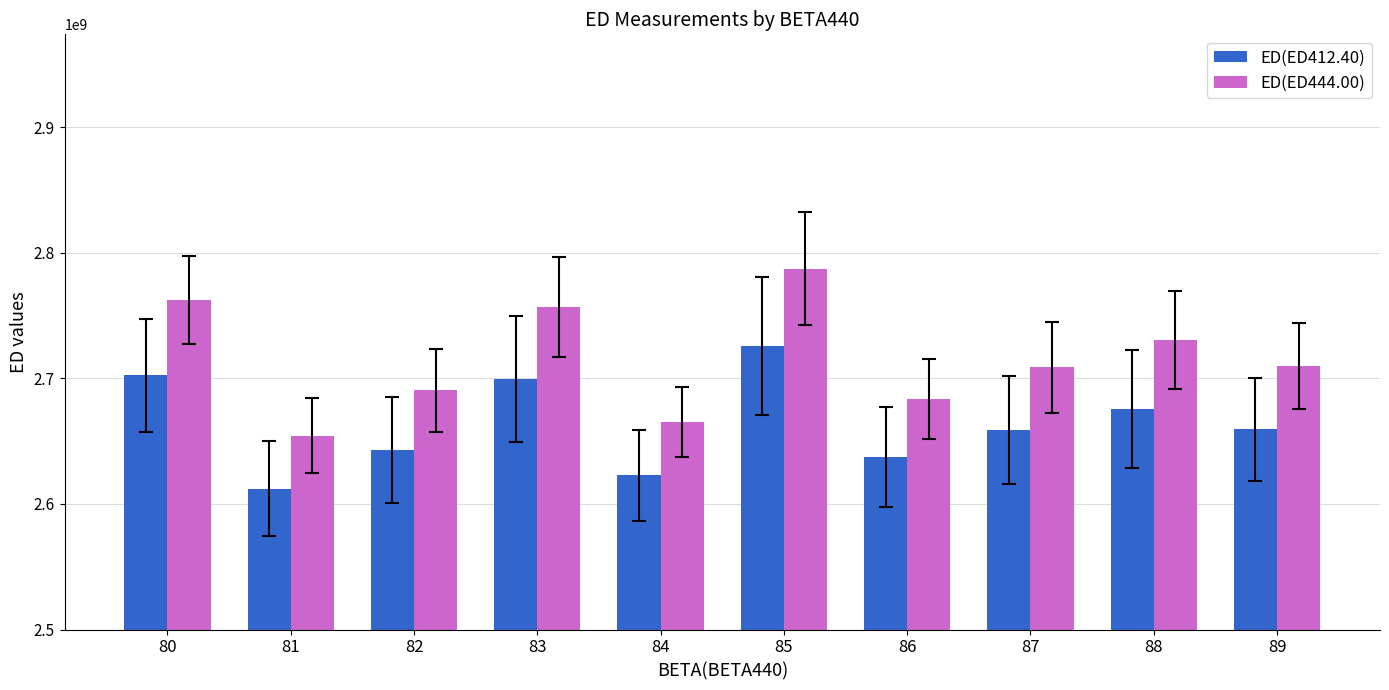

The value of ED(ED412.40) at 87 is 2659031771. True or false?

True